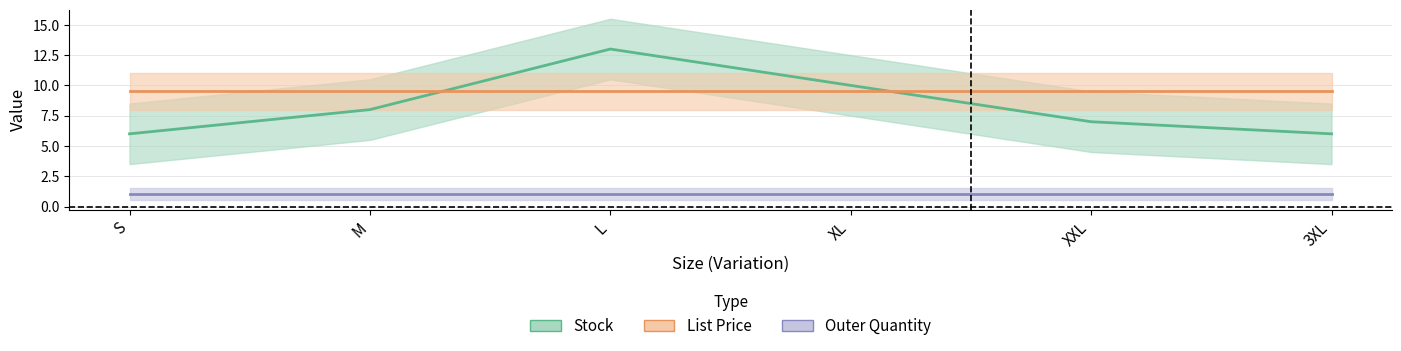

True or false: List Price has more than 2 interior local peaks.

False